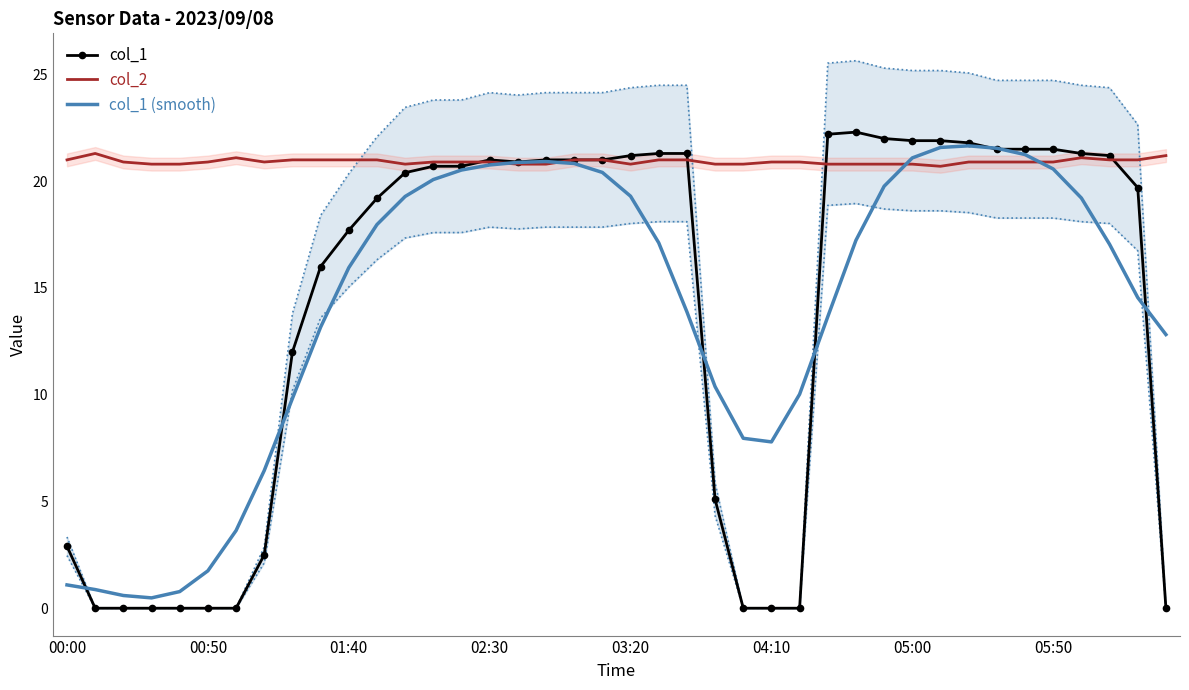

The value of col_2 at 39 is 36.9. True or false?

False